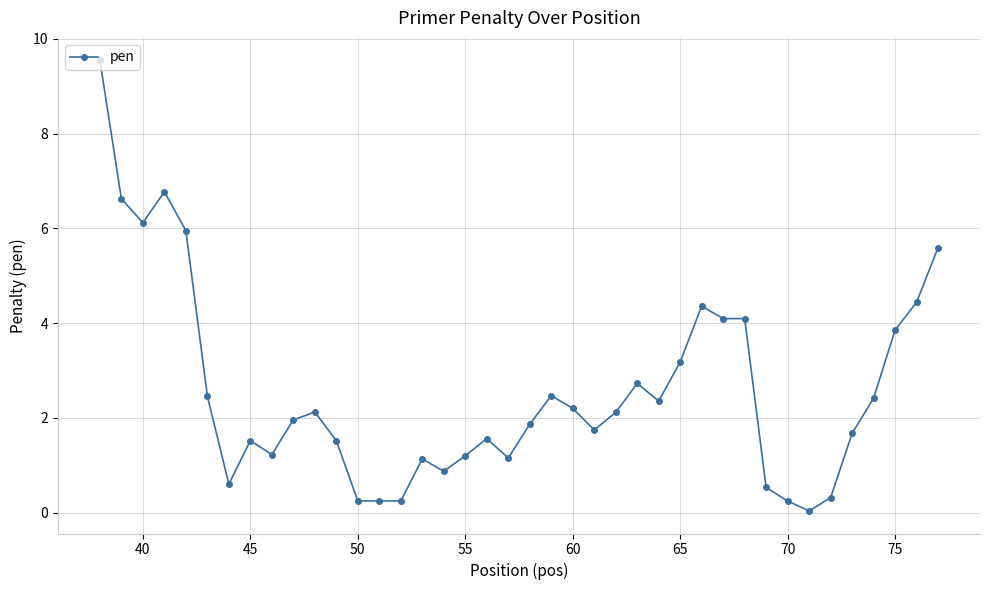

What is the maximum value shown in the chart?

9.5